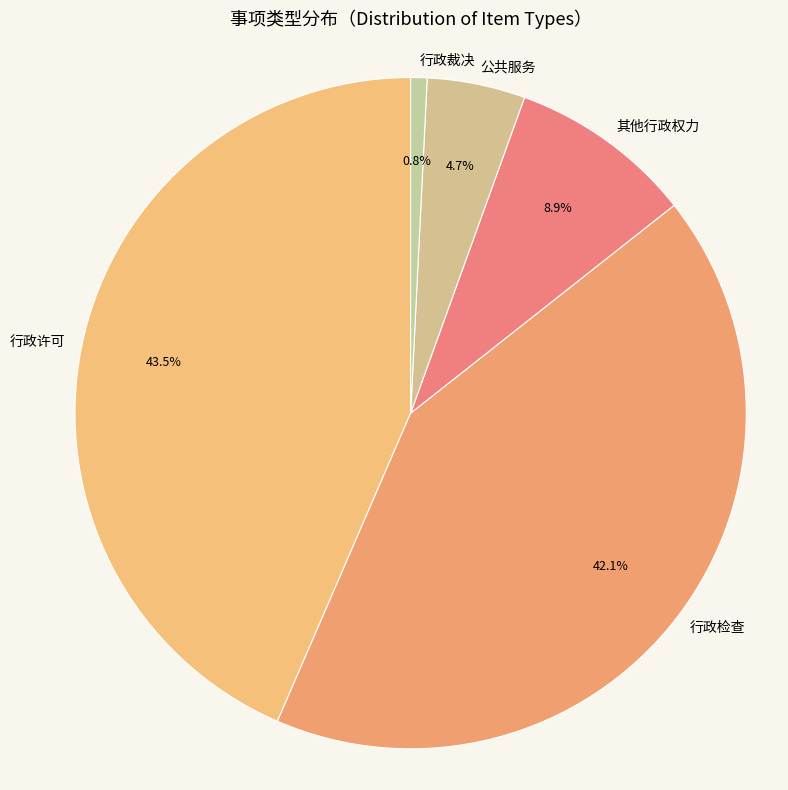

Is it true that 行政检查 is 56% of the pie?

False